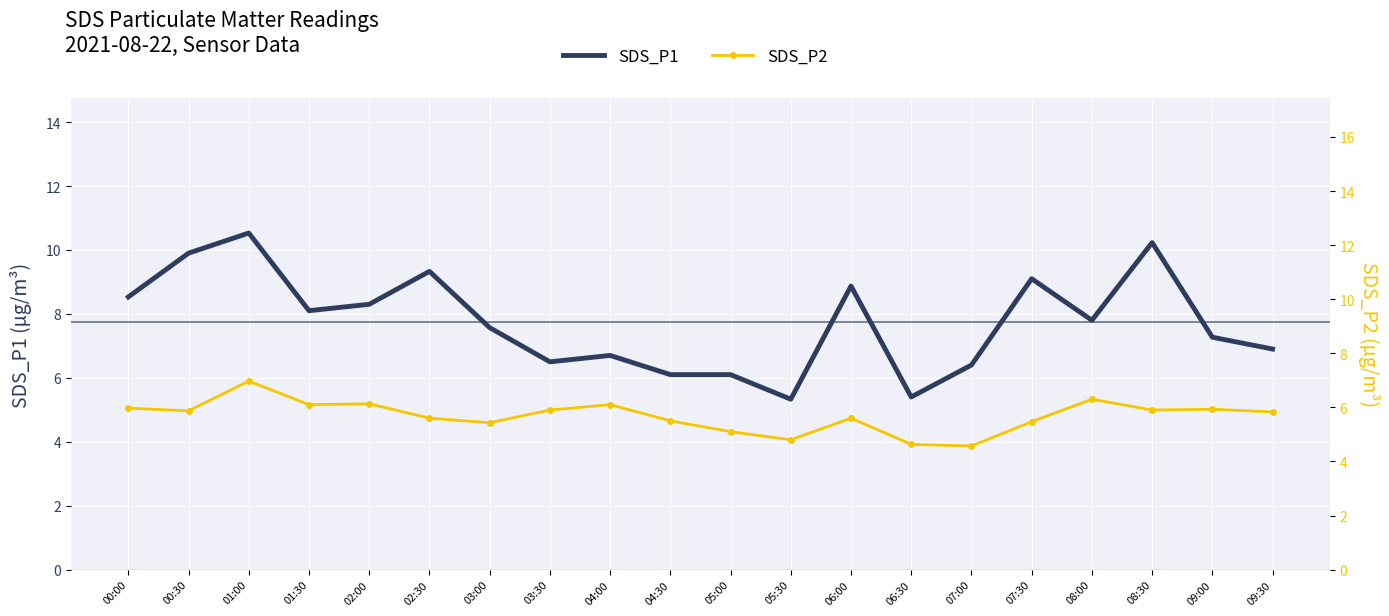

Reading right to left, extract all data points from this chart.

SDS_P1: 6.9	7.3	10.2	7.8	9.1	6.4	5.4	8.9	5.3	6.1	6.1	6.7	6.5	7.6	9.3	8.3	8.1	10.5	9.9	8.5
SDS_P2: 5.8	5.9	5.9	6.3	5.5	4.6	4.6	5.6	4.8	5.1	5.5	6.1	5.9	5.4	5.6	6.1	6.1	7.0	5.9	6.0